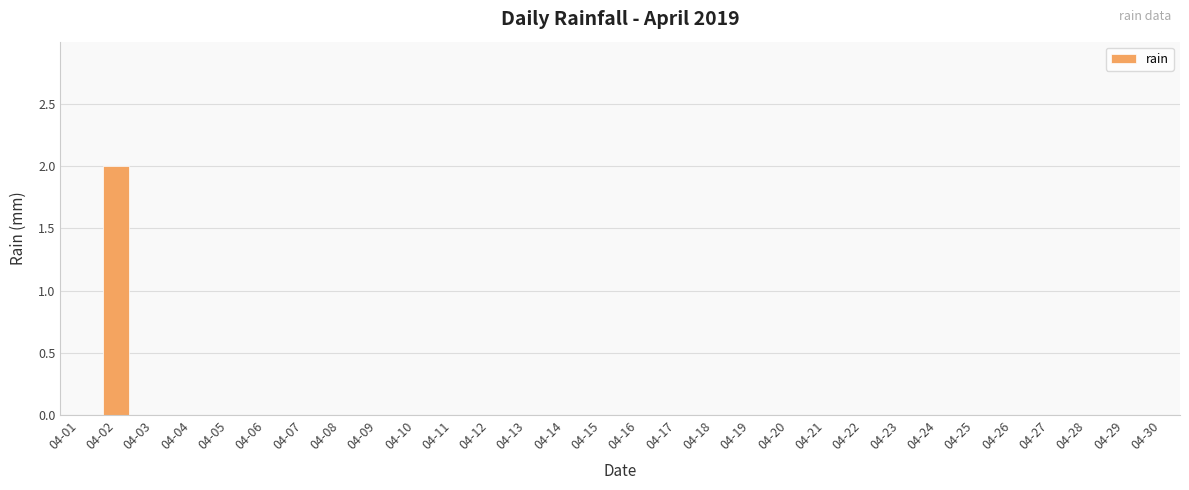

The chart shows a value of 0 at 04-28. True or false?

True